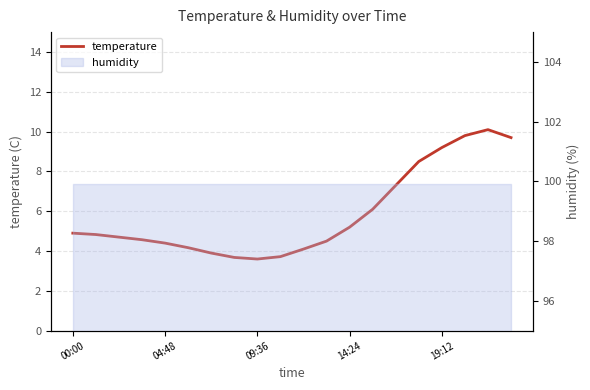

How many lines are shown in the chart?

1